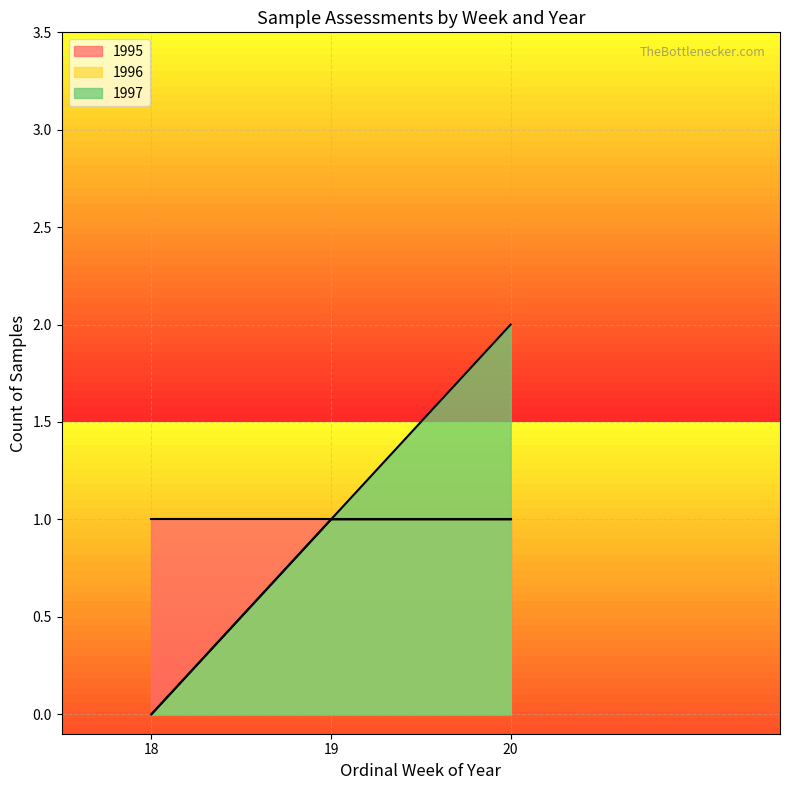

List the series in order of their overall mean, lowest first.

1997, 1995